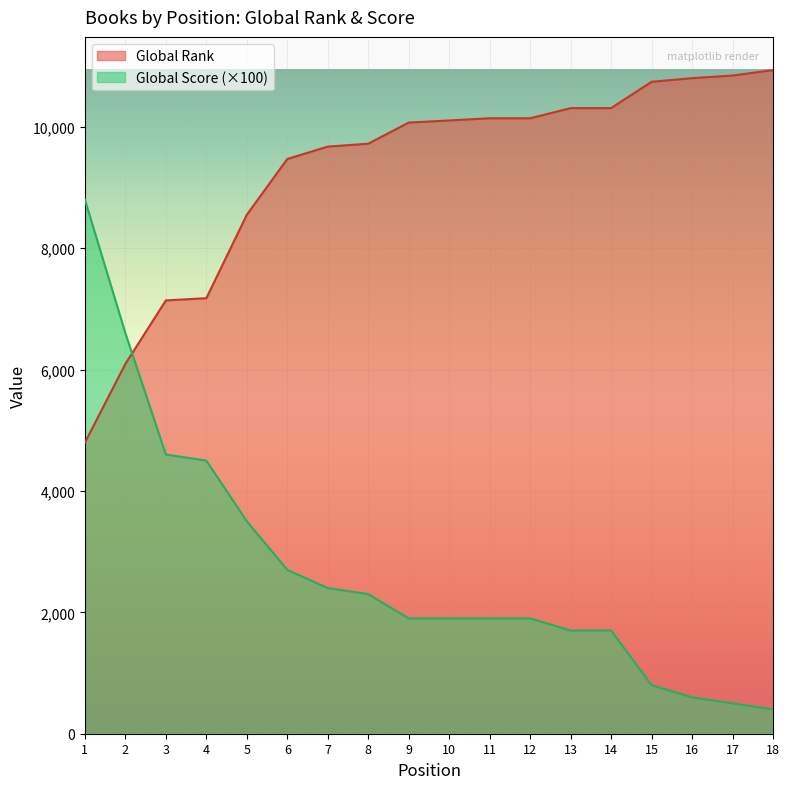

Which category has the lowest value in the Global Rank series?

1